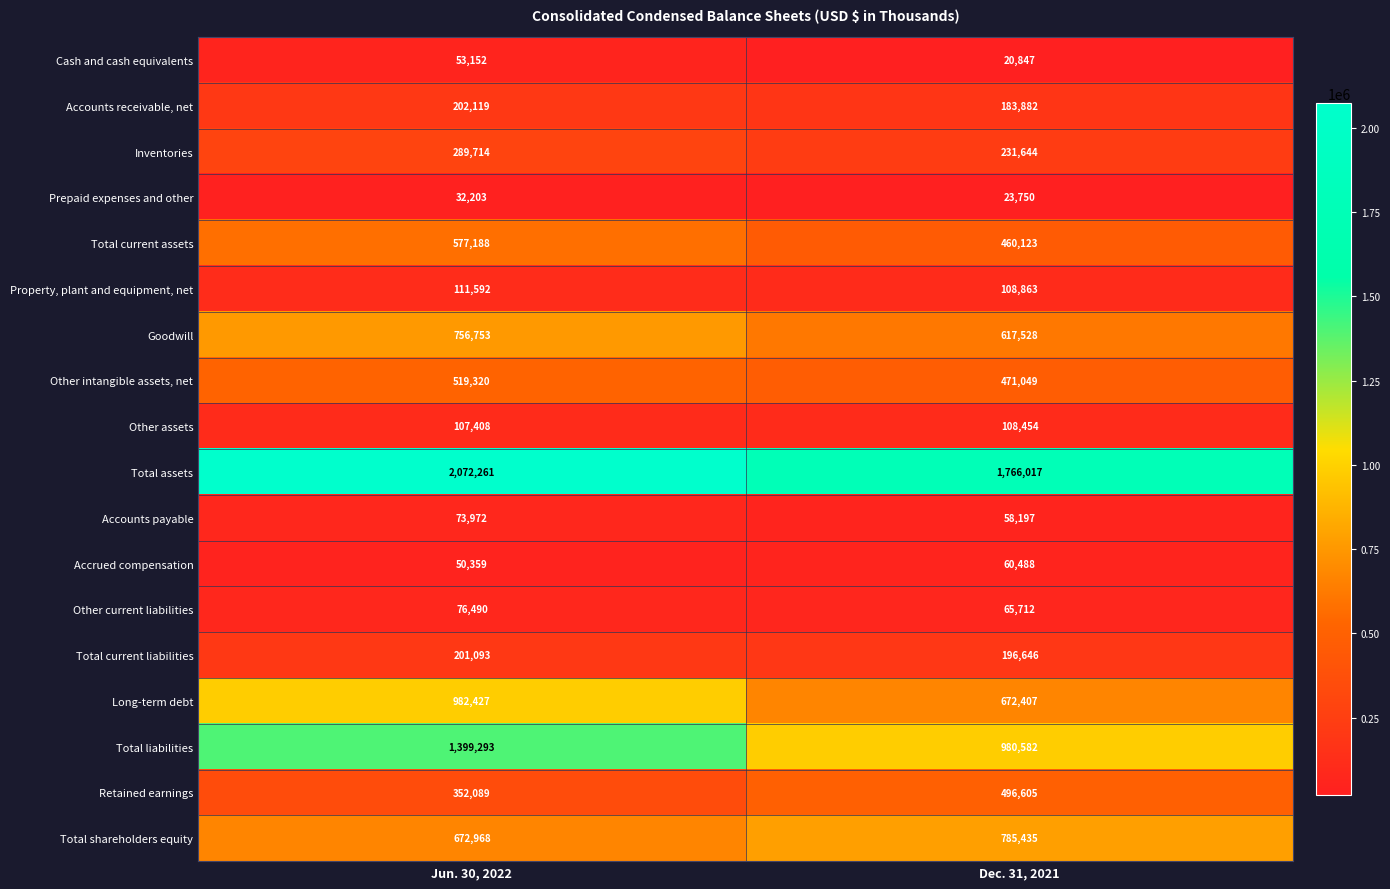

At how many categories does at least one series exceed 1881842?

1